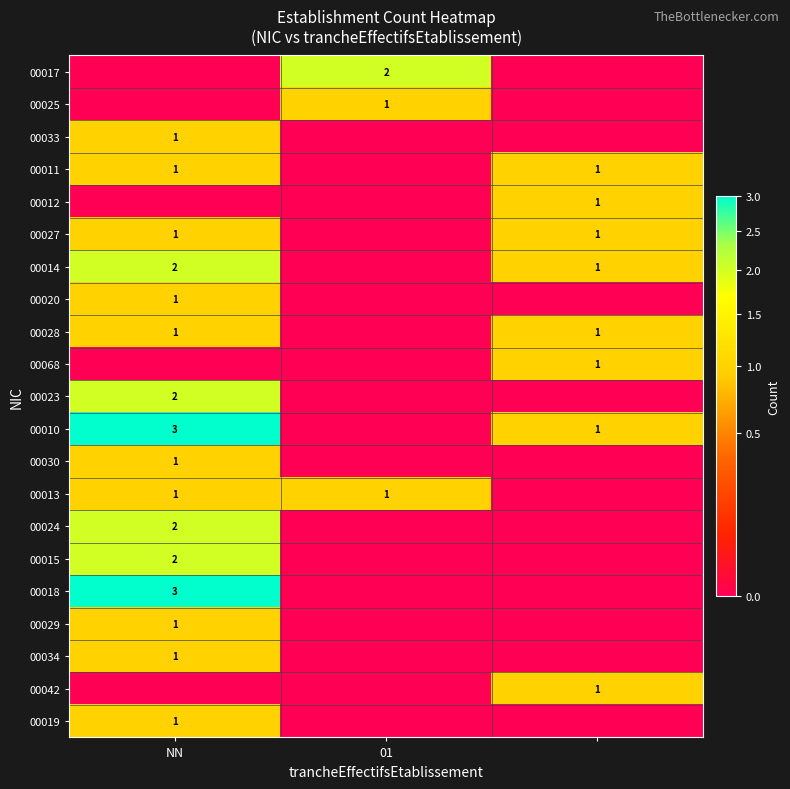

The value of 00020 at NN is 1. True or false?

True